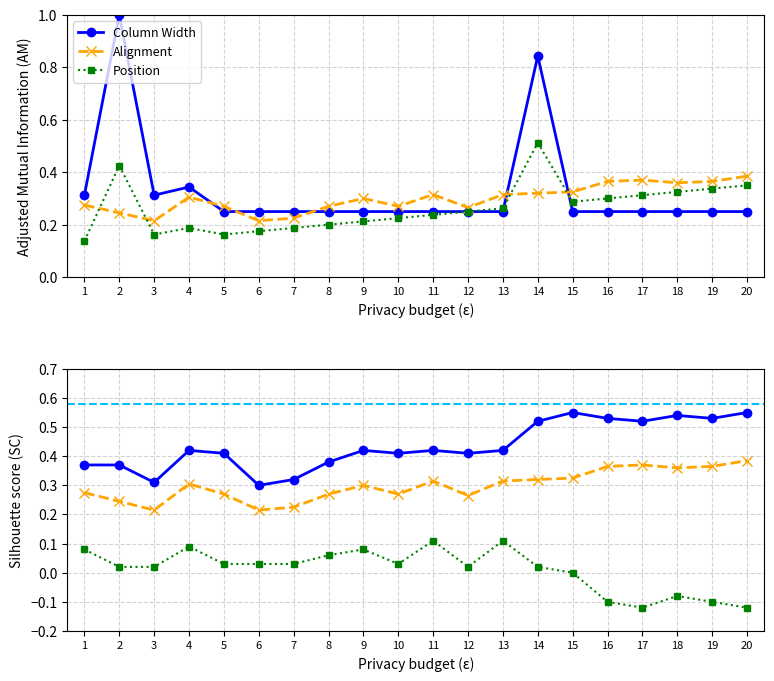

Which series has the widest spread of values?

Column Width